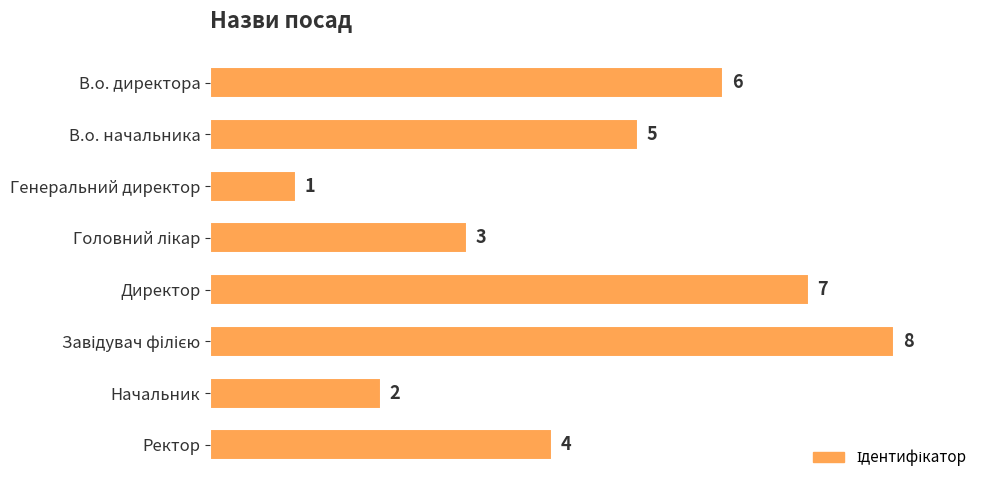

How many data points does each series have?

8